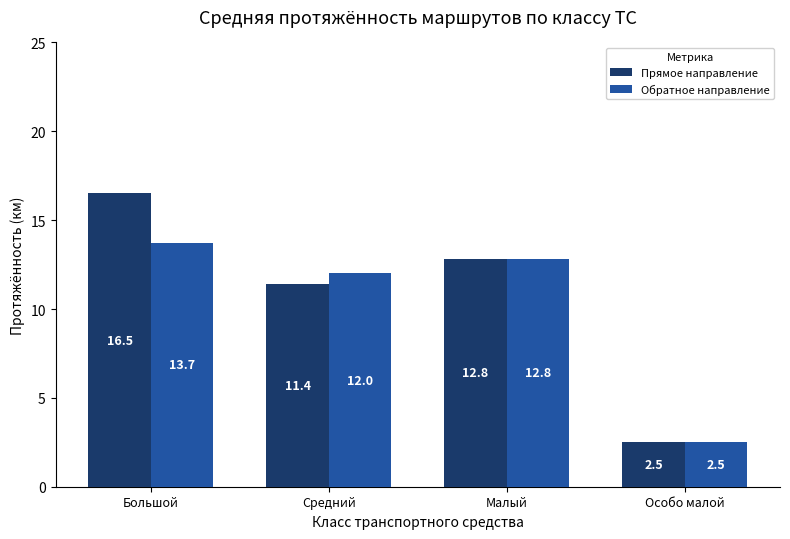

What is the sum of all Прямое направление values?

43.2